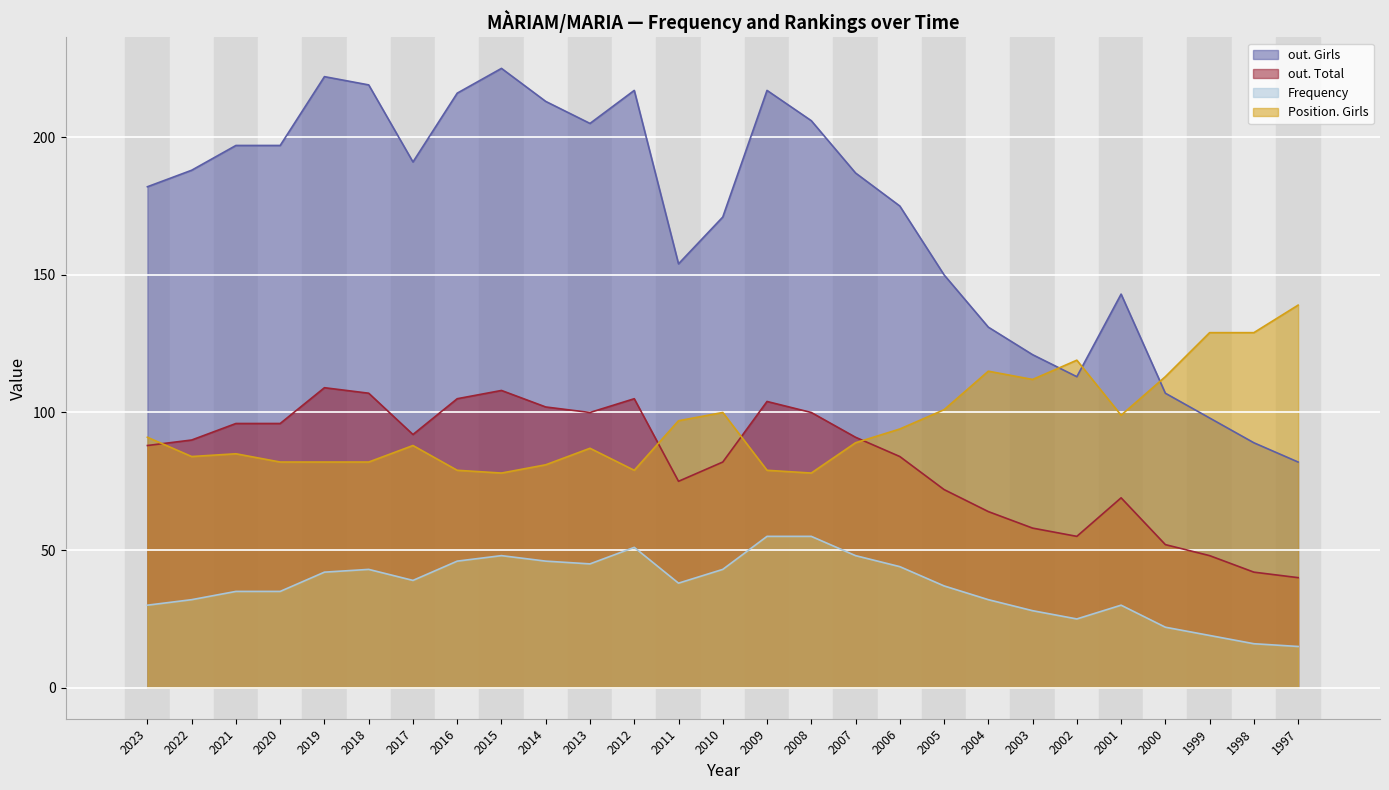

At which label does Position. Girls reach its minimum?

2015